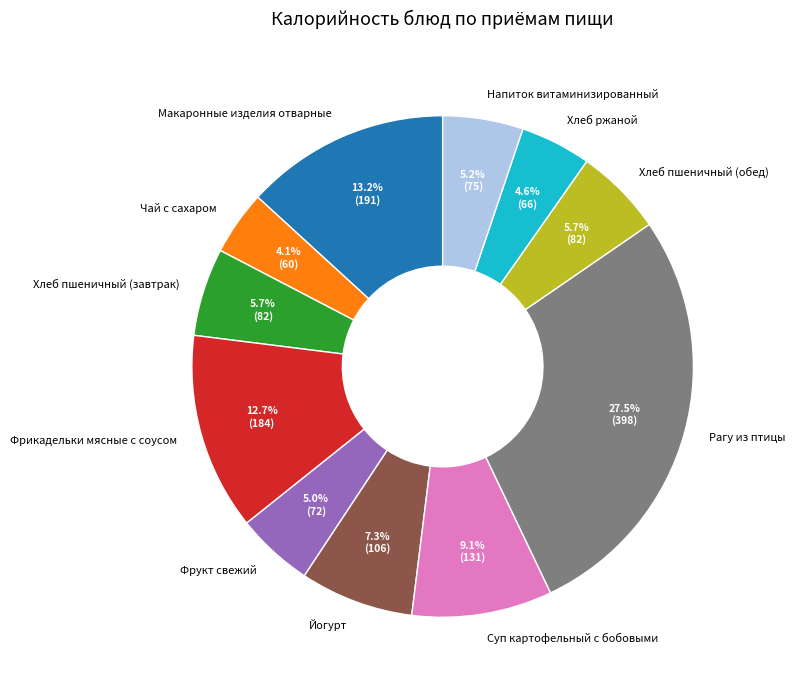

What percentage is the Фрикадельки мясные с соусом slice, to the nearest percent?

13%